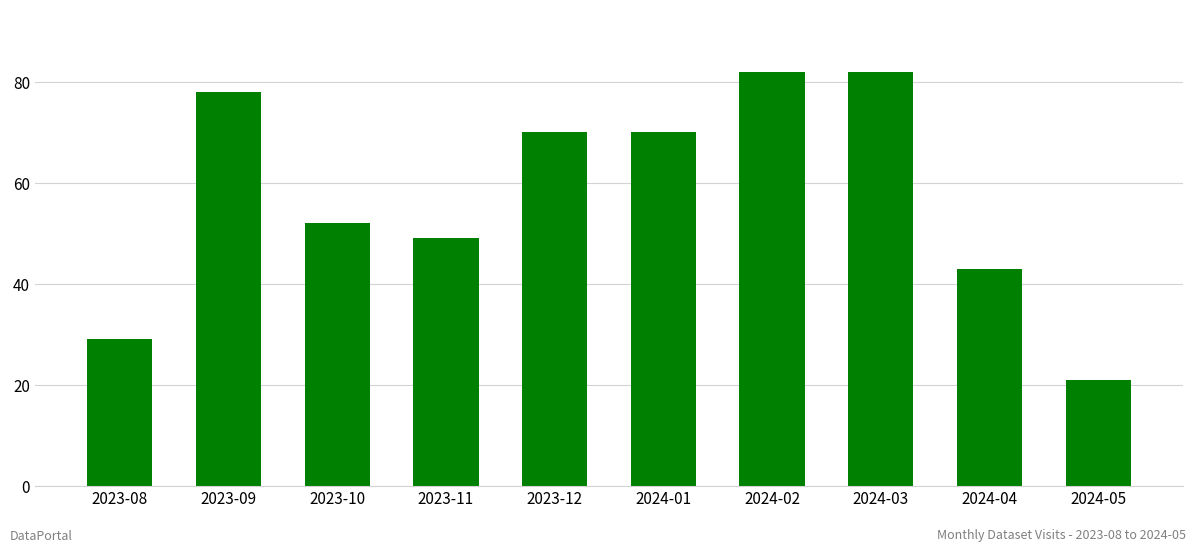

At which category does the chart reach its minimum across all series?

2024-05